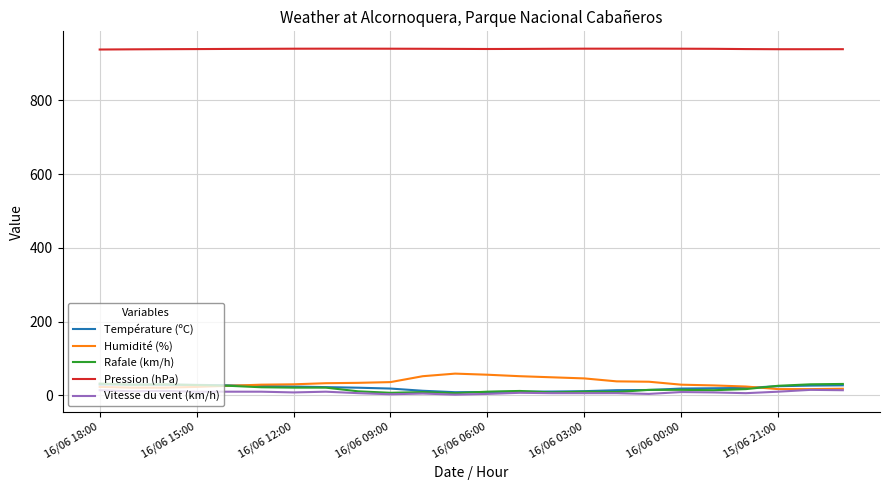

What is the maximum value for Pression (hPa)?

940.2